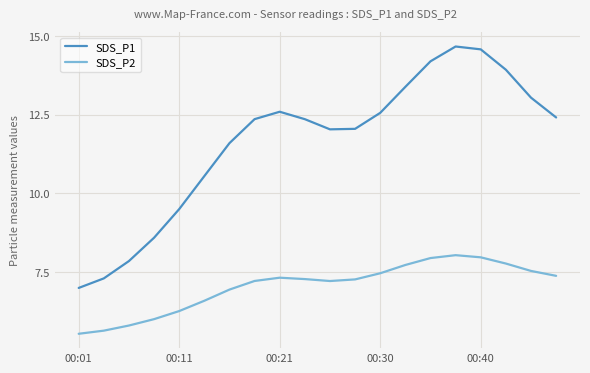

At how many categories does at least one series exceed 13?

6